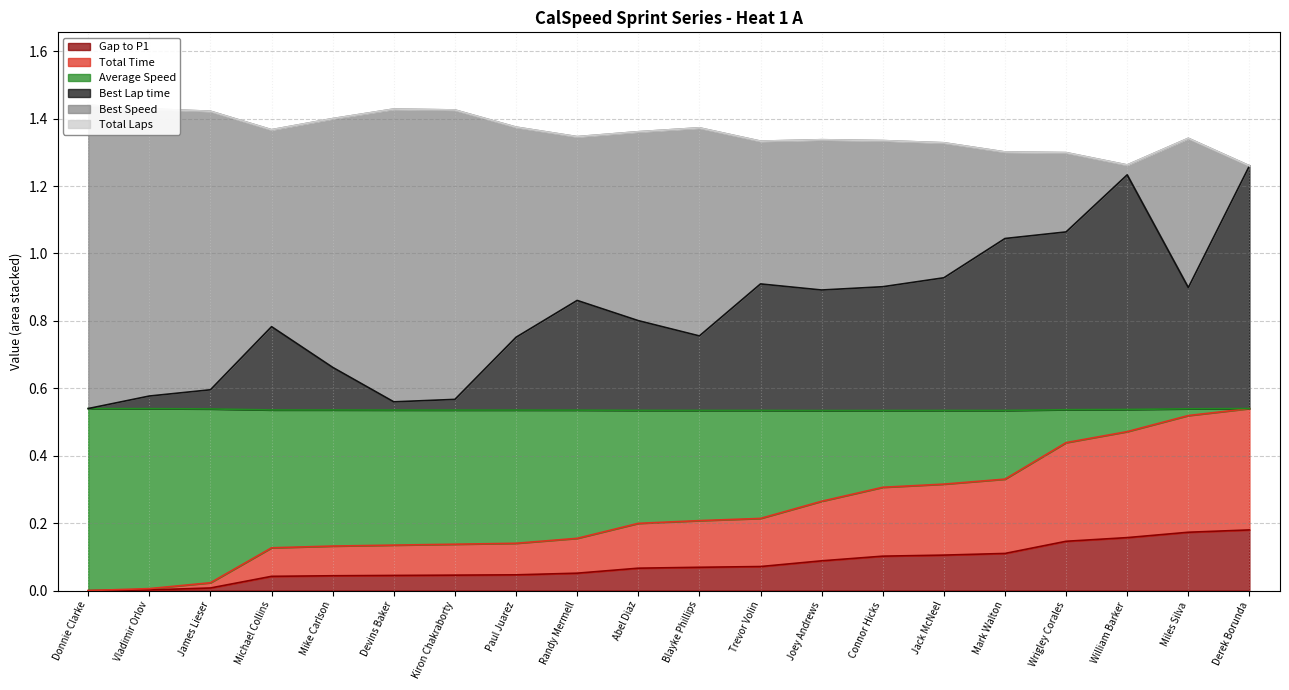

True or false: Best Lap time and Best Speed intersect in this chart.

False